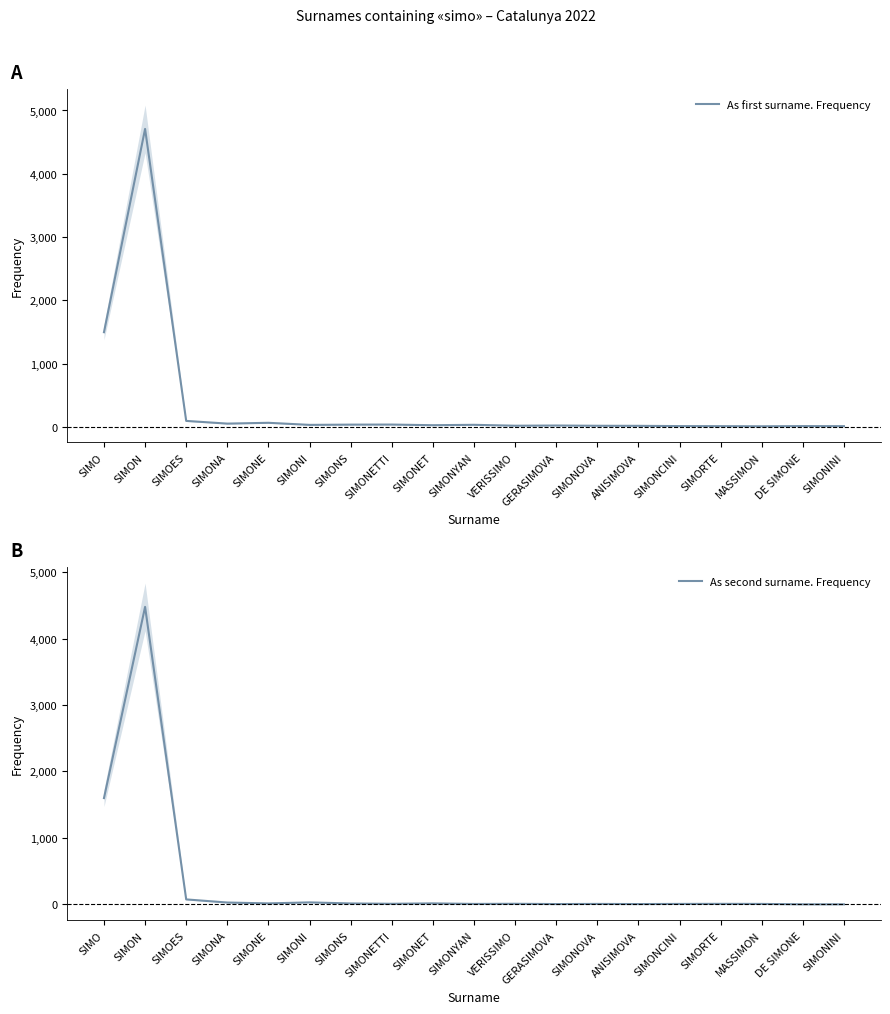

What is the value of the As second surname. Frequency point at the 11th from the left?

8